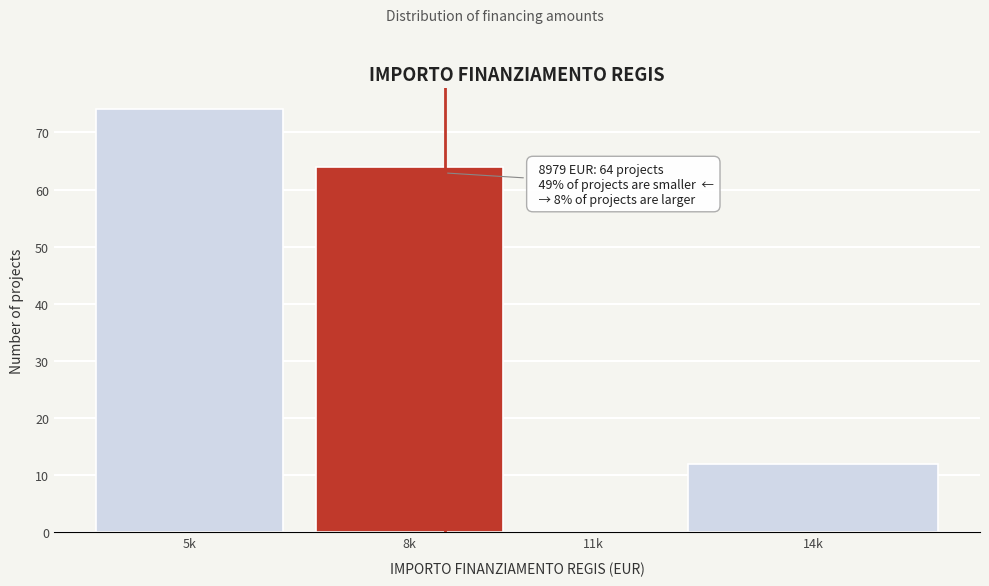

Reading right to left, what are all the values shown in this chart?

14k=12	11k=0	8k=64	5k=74